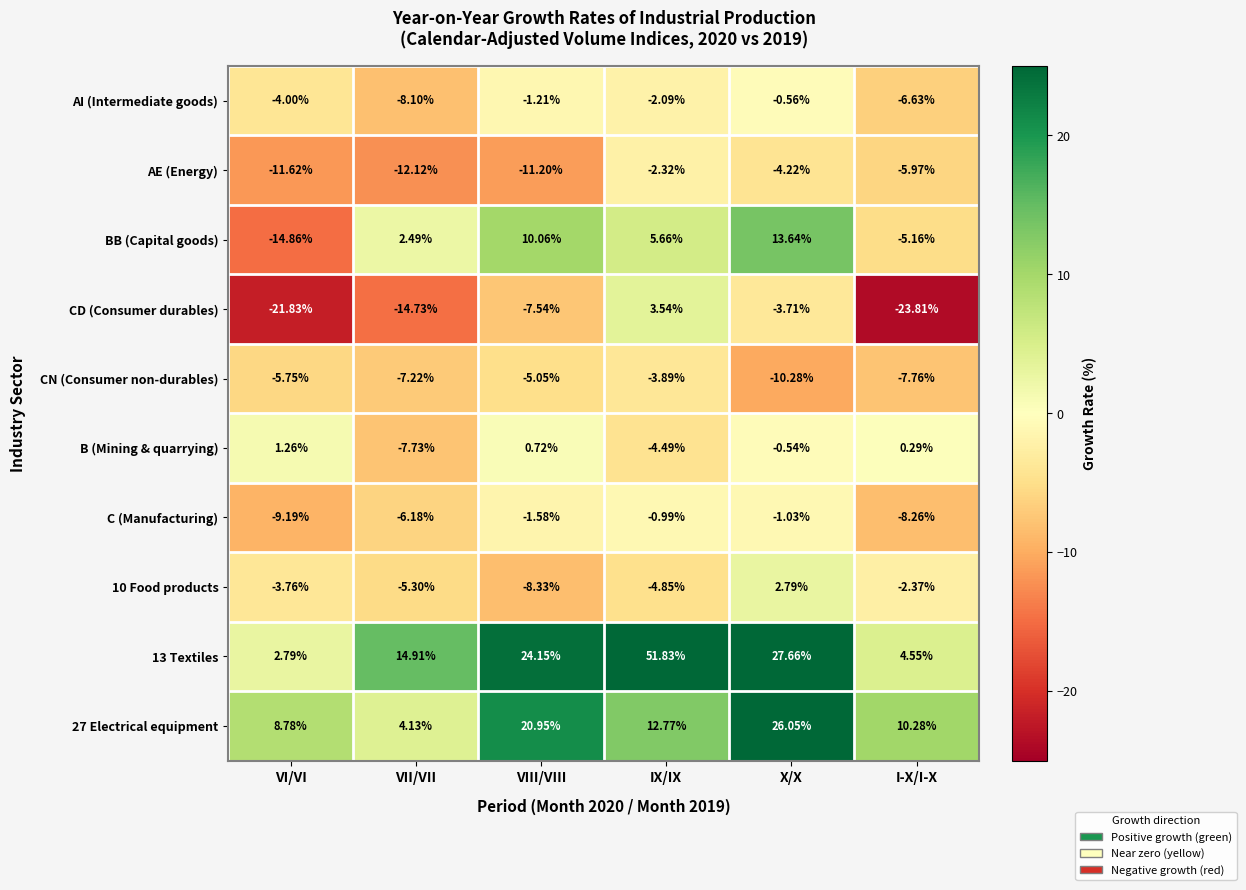

At which category is the sum across all series the highest?

IX/IX